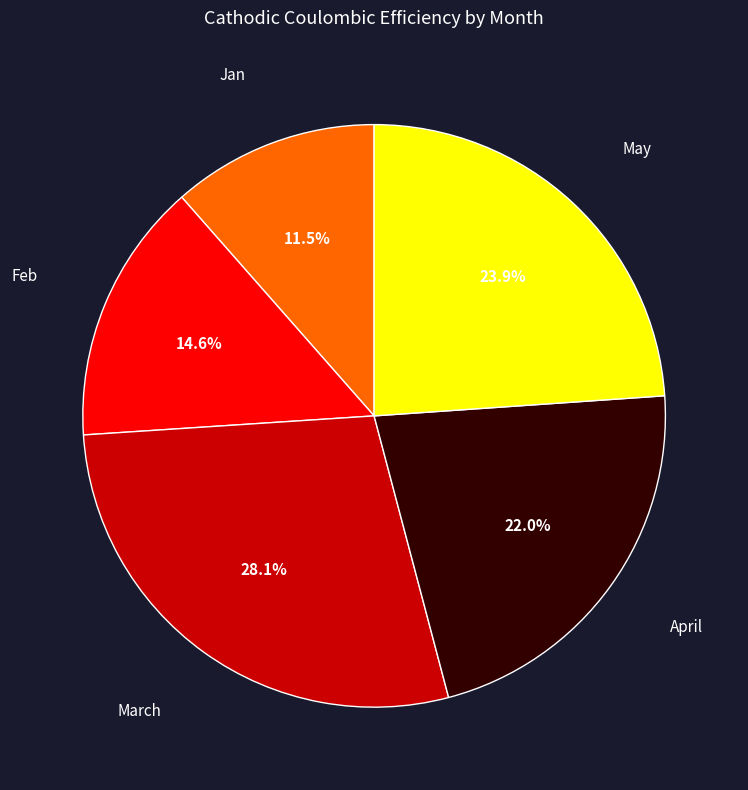

Is there a majority slice in this chart?

No